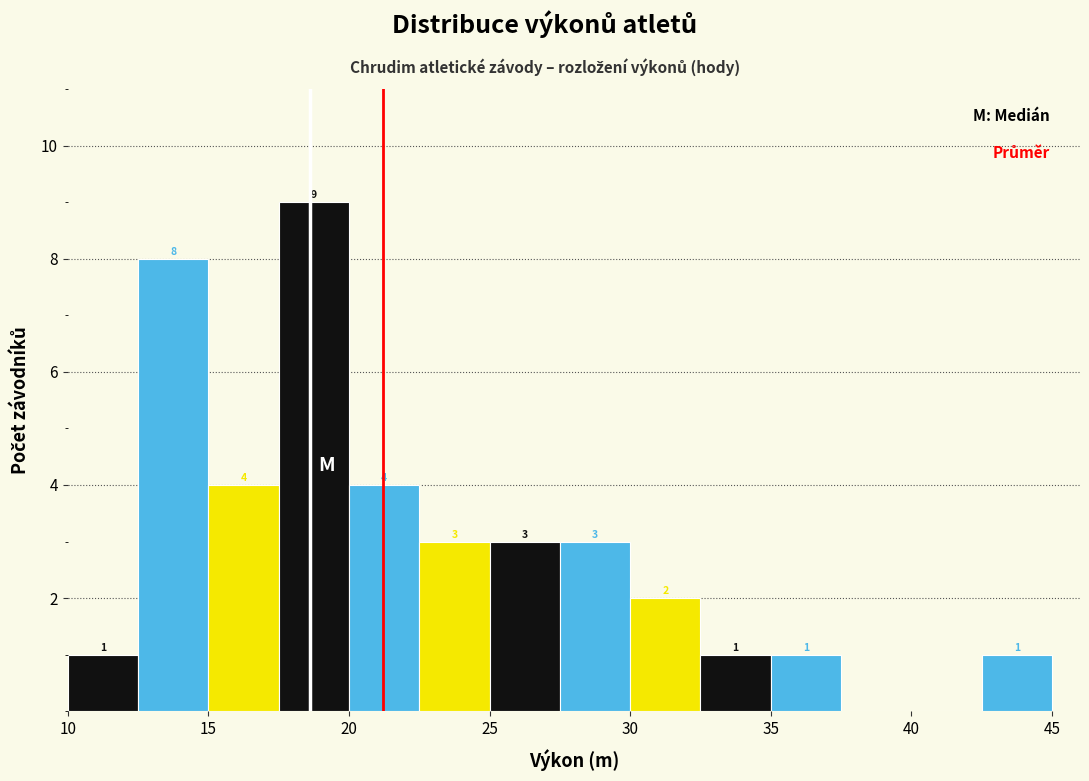

Over which range of the x-axis is the bar tallest?

17.5 to 20.0